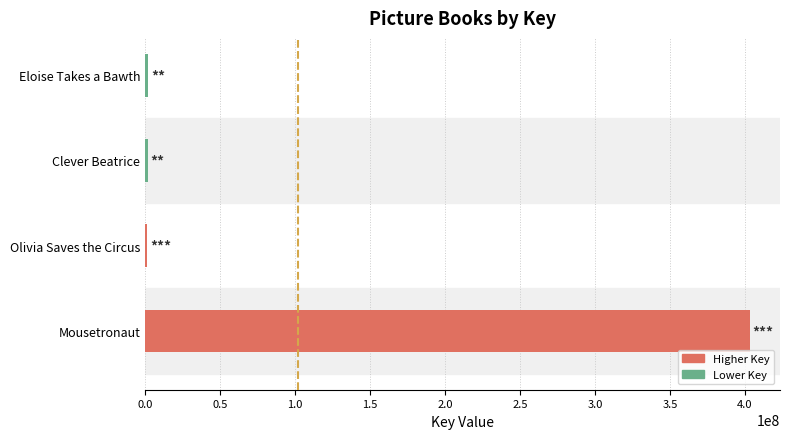

The chart shows a value of 198088888 at Mousetronaut. True or false?

False